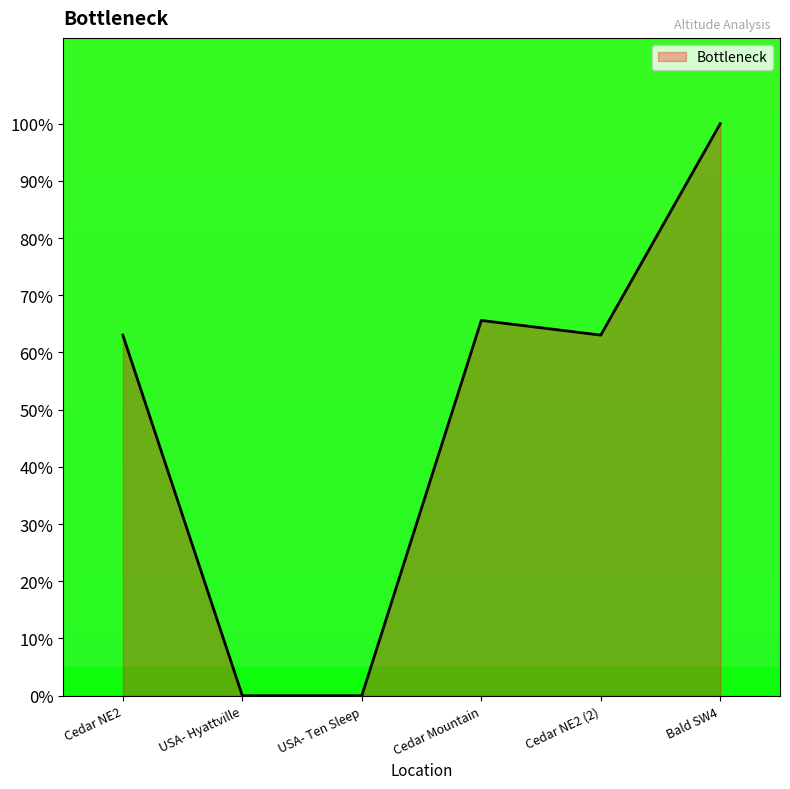

At which category does the data reach its first local peak?

Cedar Mountain